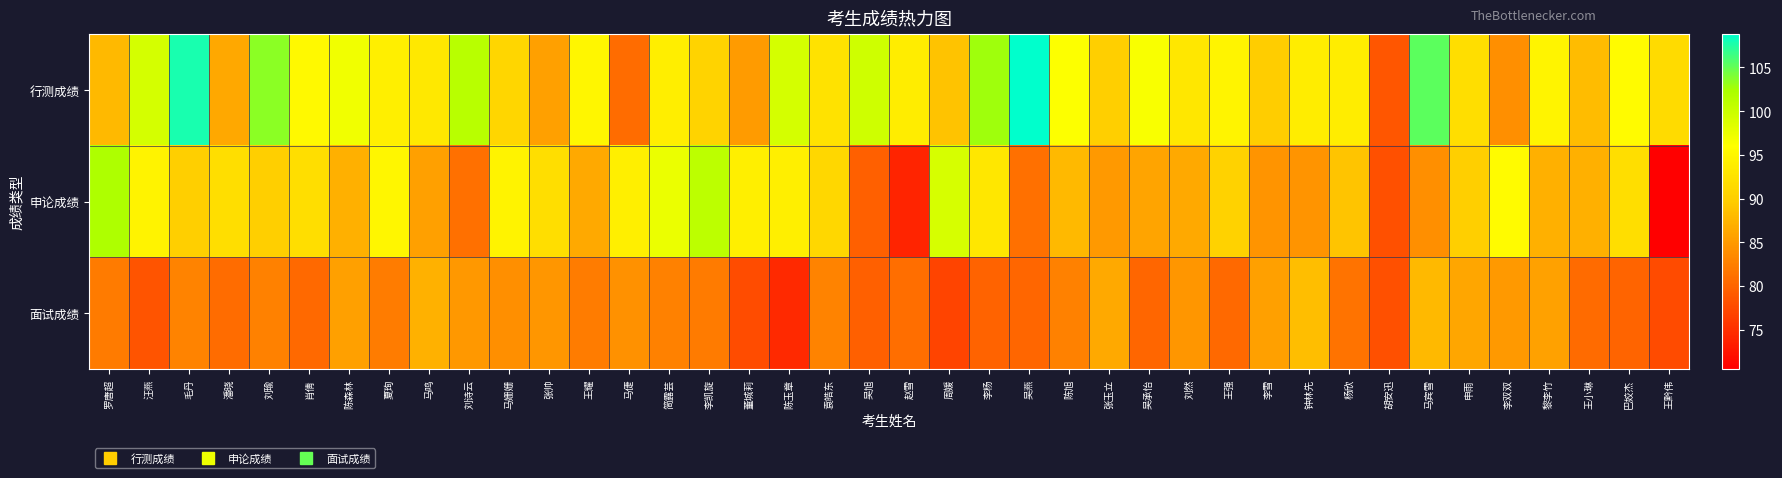

What is the smallest value displayed?

70.5